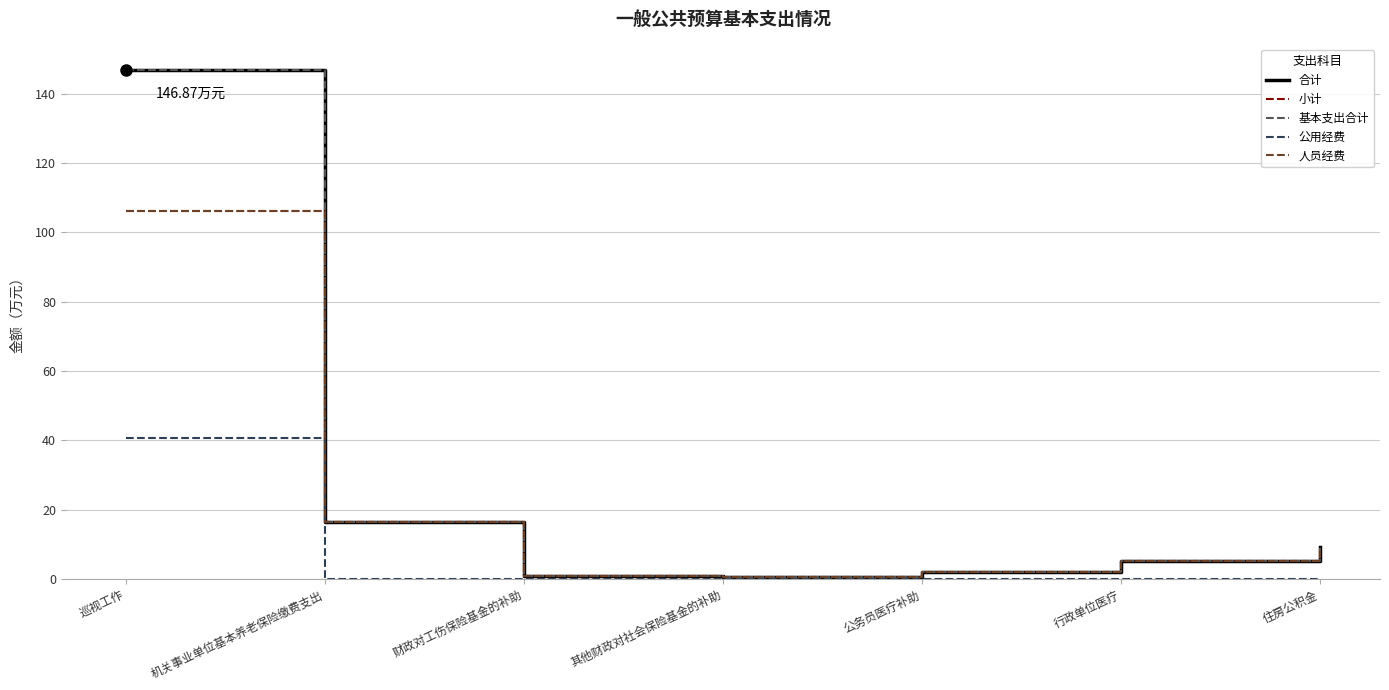

What is the difference between the highest and lowest values at 其他财政对社会保险基金的补助?

0.7